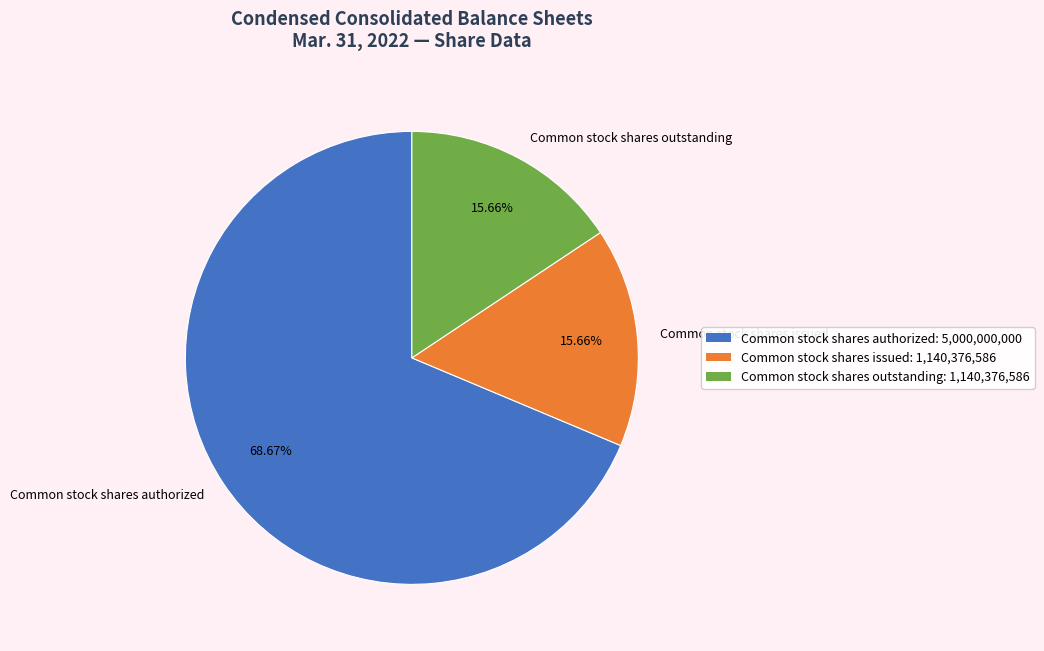

Do Common stock shares issued: 1,140,376,586 and Common stock shares outstanding: 1,140,376,586 together represent more than half of the pie?

No